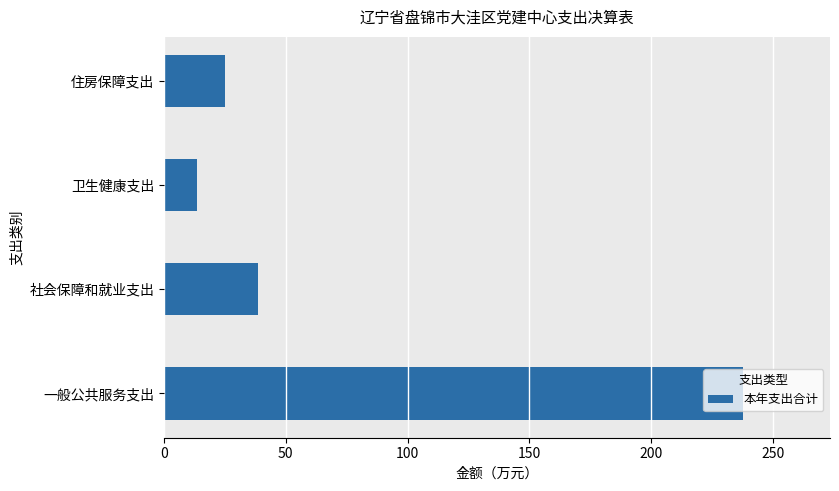

Which has a higher value, 一般公共服务支出 or 卫生健康支出?

一般公共服务支出